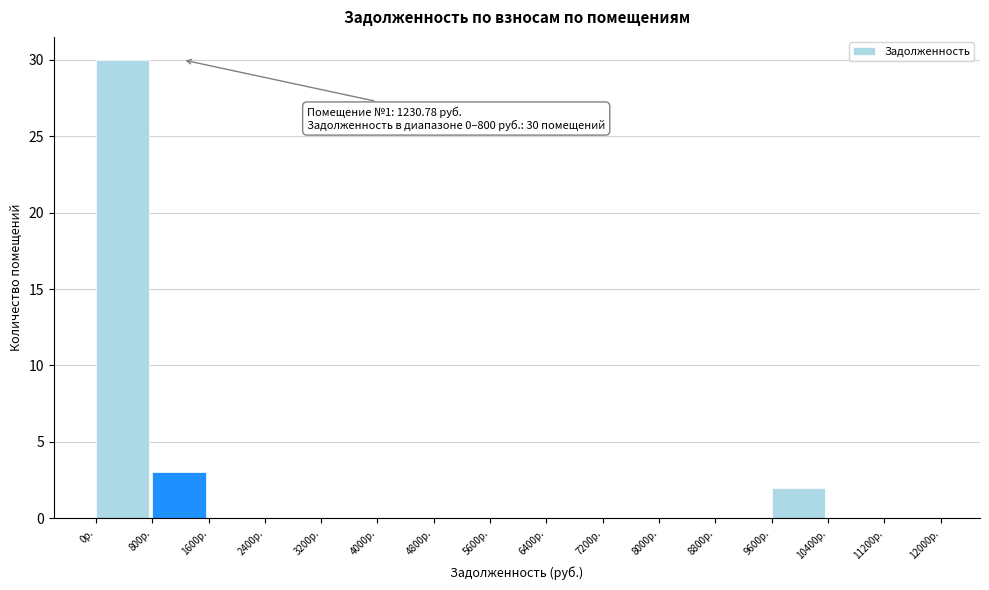

Over which range of the x-axis is the bar tallest?

0 to 800